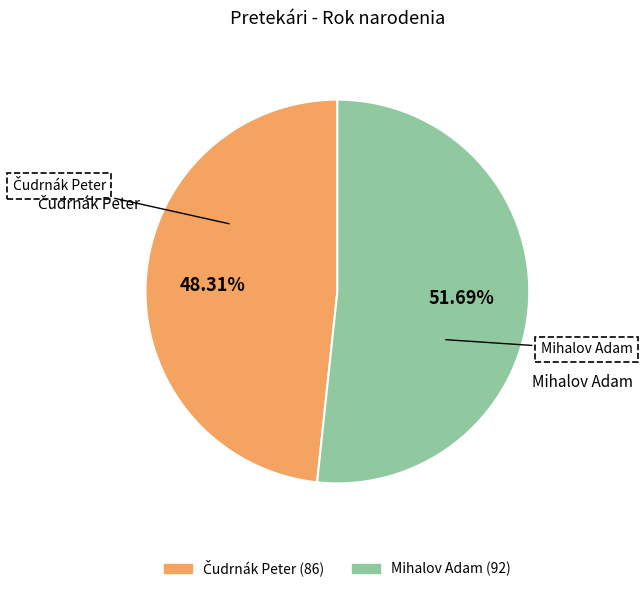

Is there a majority slice in this chart?

Yes